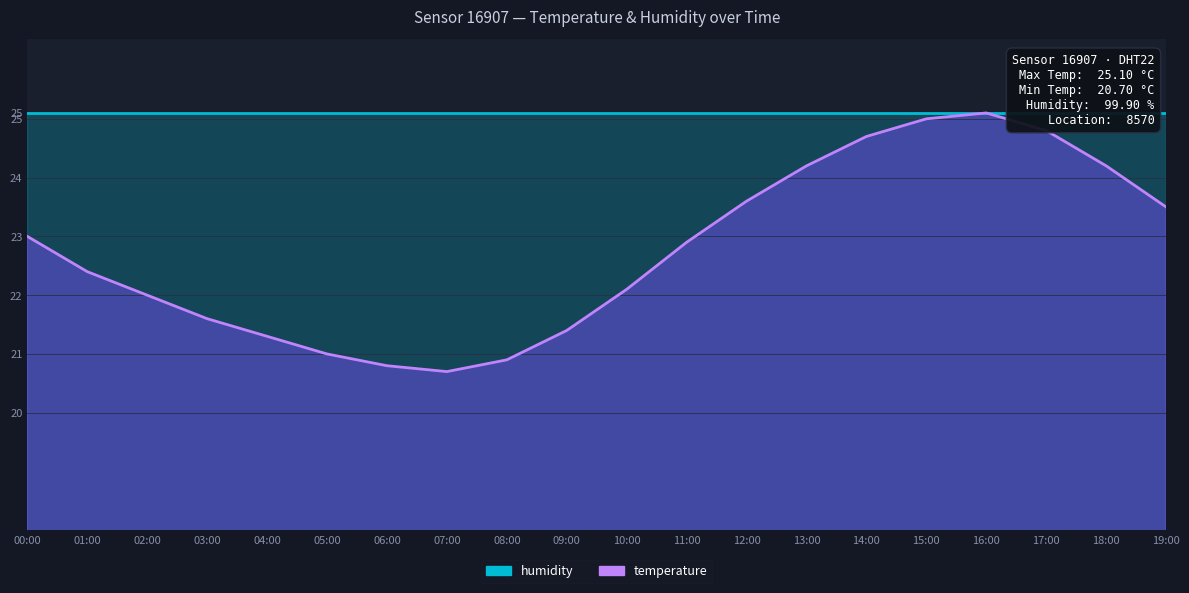

Where is the data nearest to the value 22?

02:00